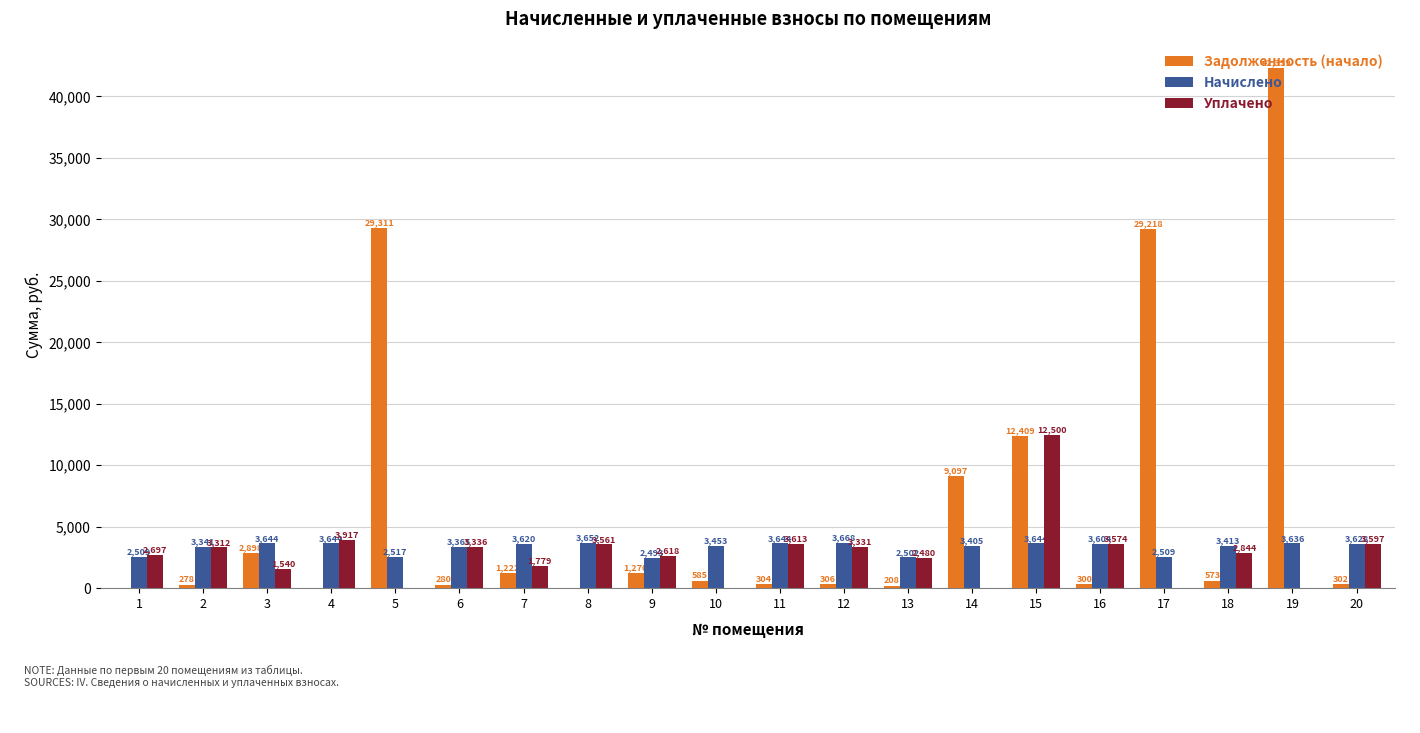

What is the sum of the Задолженность (начало) values at 14 and 2?

9375.0